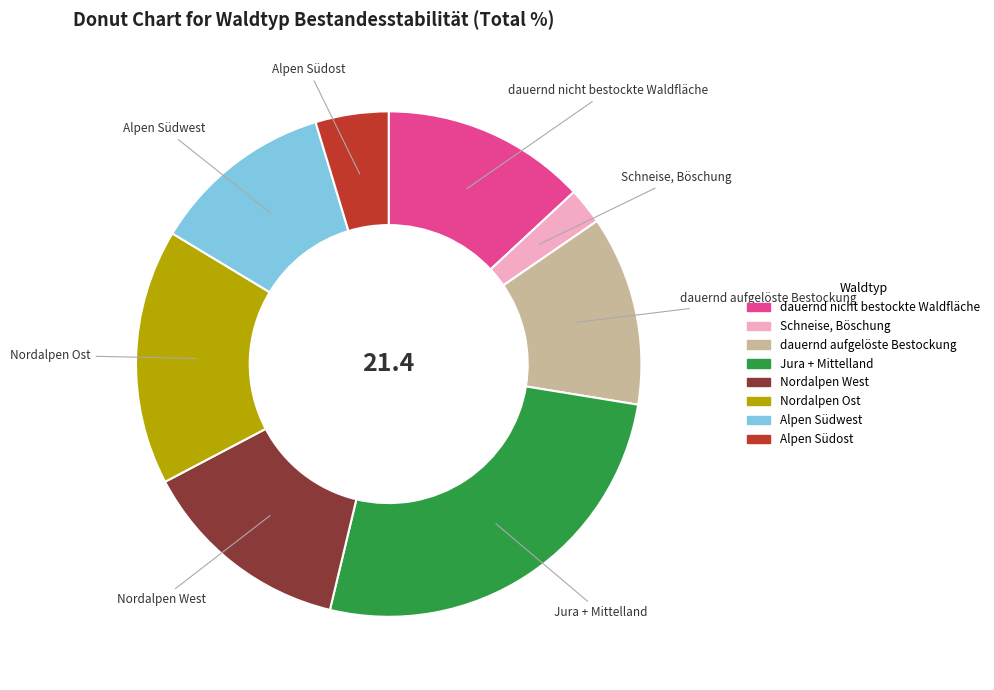

Is the sum of Jura + Mittelland and Schneise, Böschung greater than half?

No